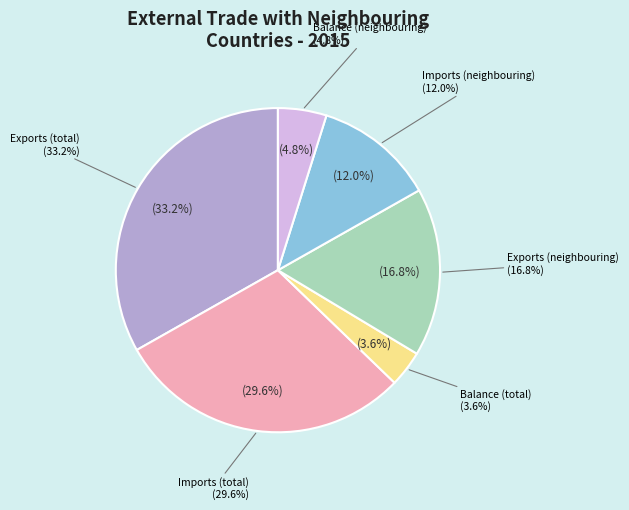

Which slice is the smallest?

Balance total